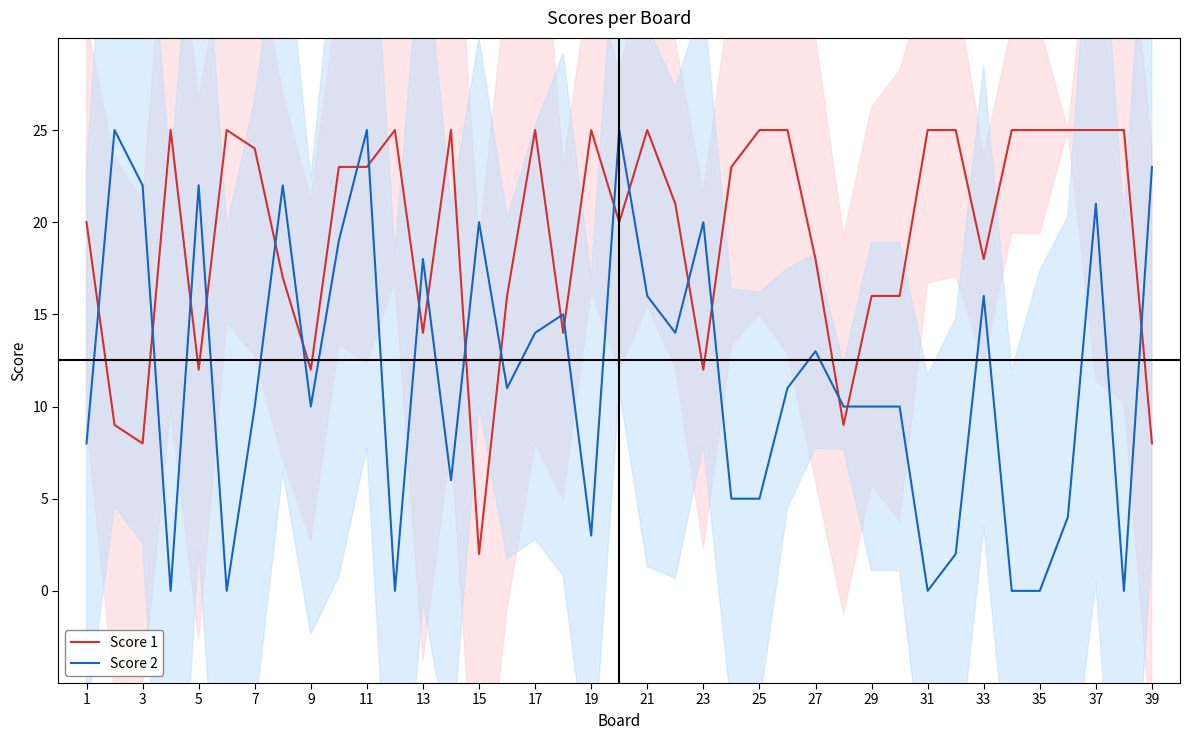

What is the value of the Score 1 point at the 27th from the left?

18